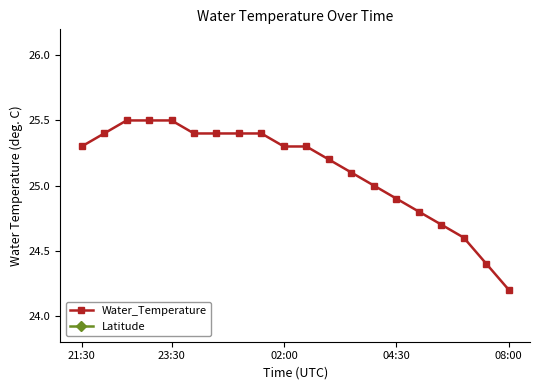

Which category has the lowest value in the Water_Temperature series?

08:00